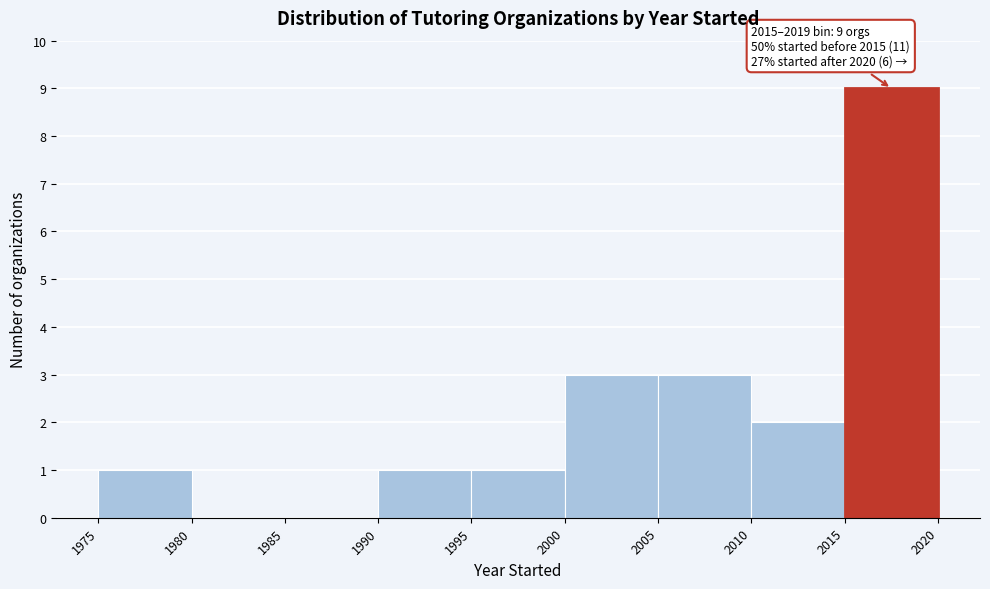

Over which range of the x-axis is the bar tallest?

2015 to 2020